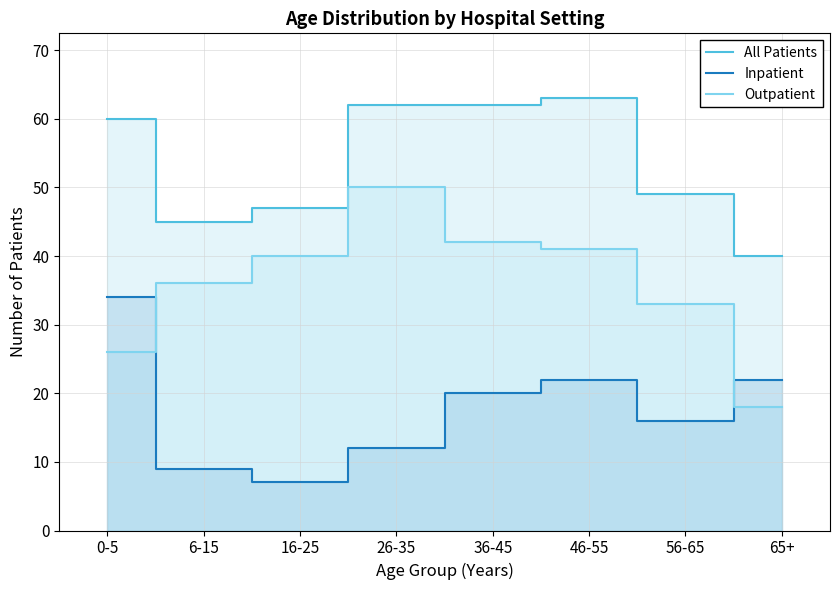

The value of Outpatient at 56-65 is 33. True or false?

True